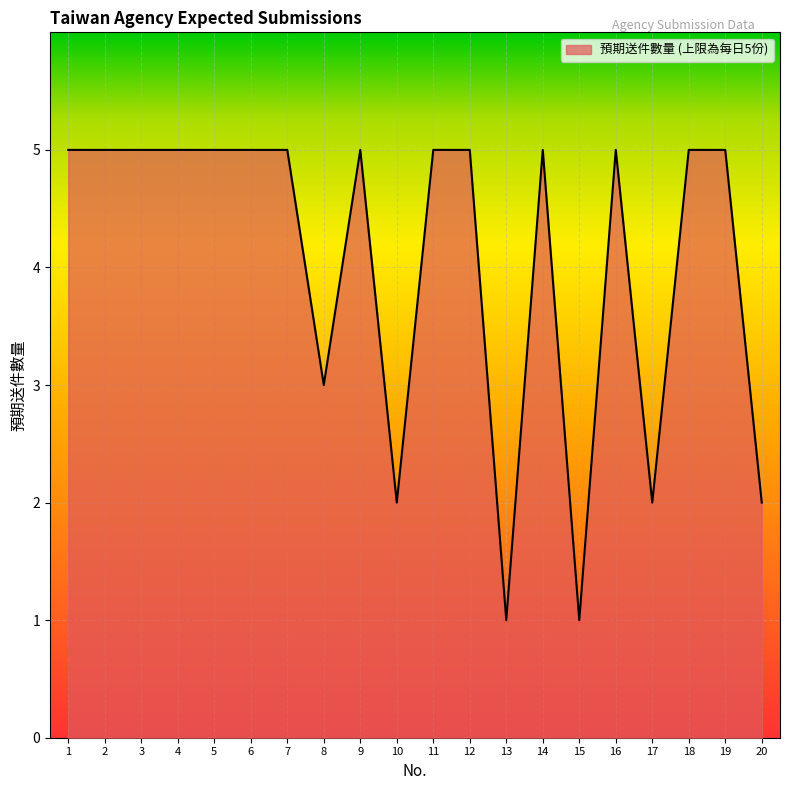

The chart shows a value of 2 at 20. True or false?

True